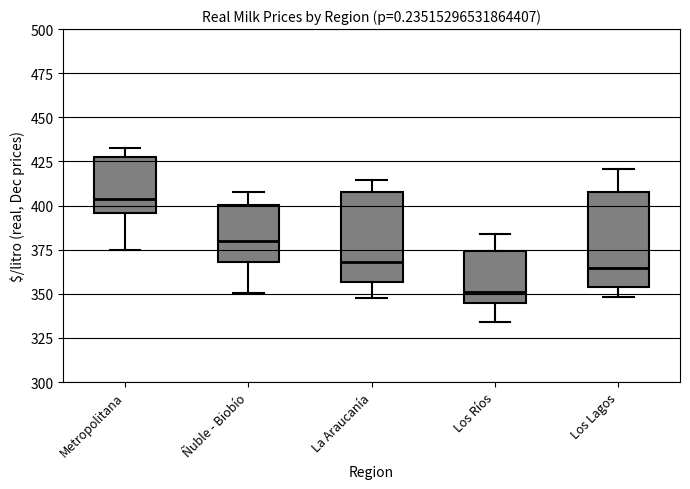

Reading left to right, read every box against the y-axis: the position of its median line, the range the box covers, and the ends of its whiskers. The values are not printed on the chart, so give them approximately, as read against the axis.

Metropolitana: median 405, box 395 to 425, whiskers 375 to 435
Ñuble - Biobío: median 380, box 370 to 400, whiskers 350 to 410
La Araucanía: median 370, box 355 to 410, whiskers 350 to 415
Los Ríos: median 350, box 345 to 375, whiskers 335 to 385
Los Lagos: median 365, box 355 to 410, whiskers 350 to 420